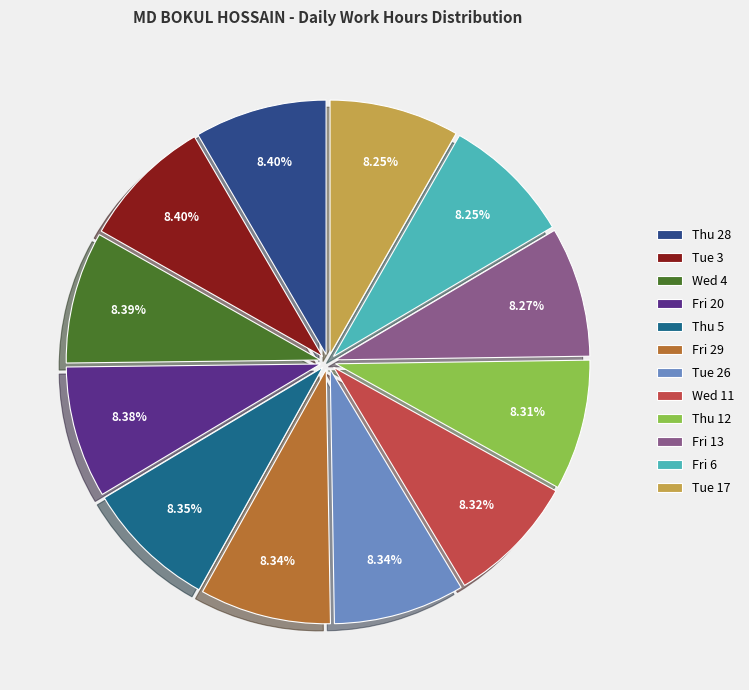

Count the number of slices in the pie.

12